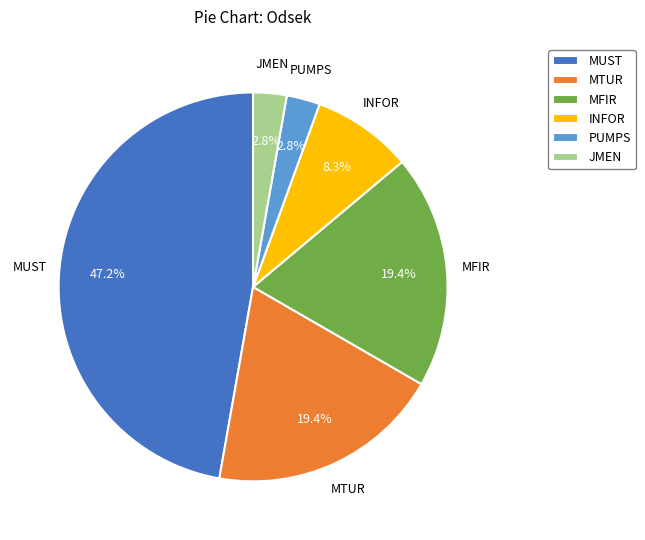

Which category has the biggest portion of the pie?

MUST